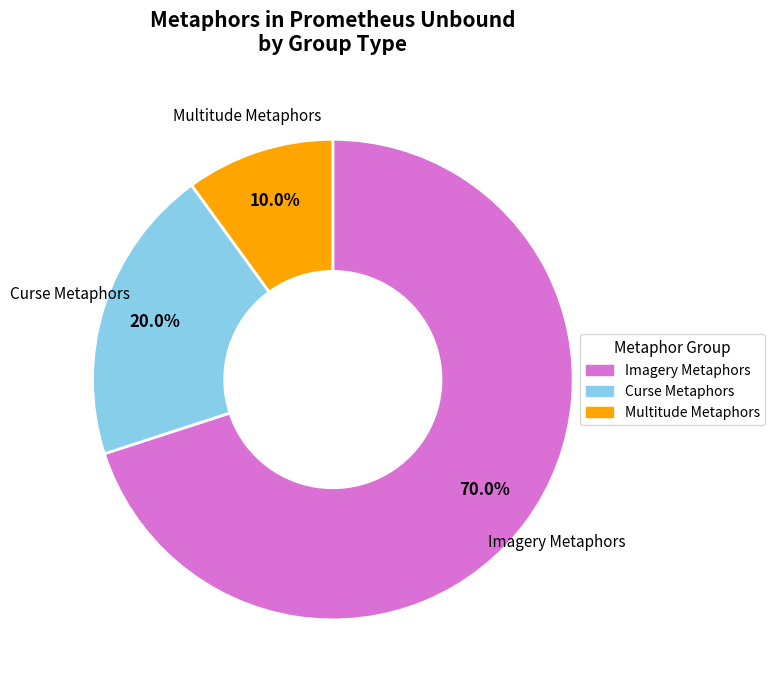

Does any single category account for the majority?

Yes